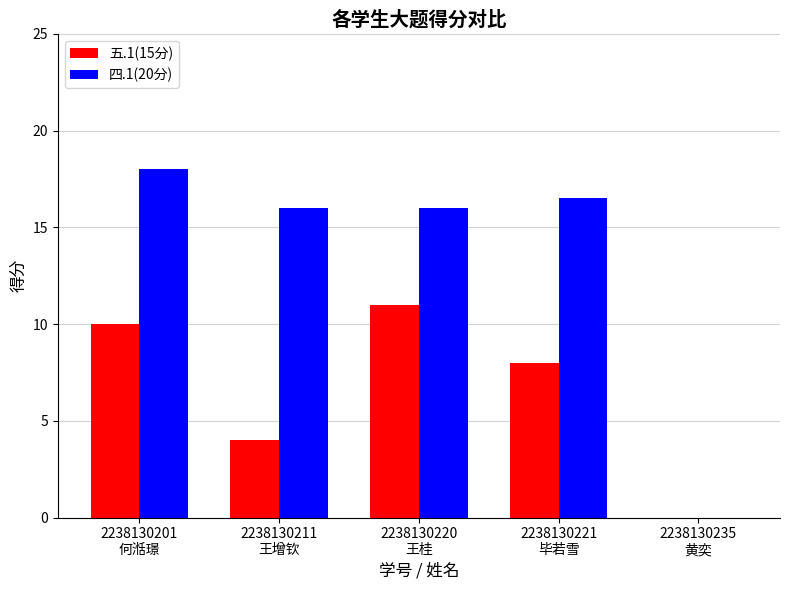

Which series has the largest total across all categories?

四.1(20分)